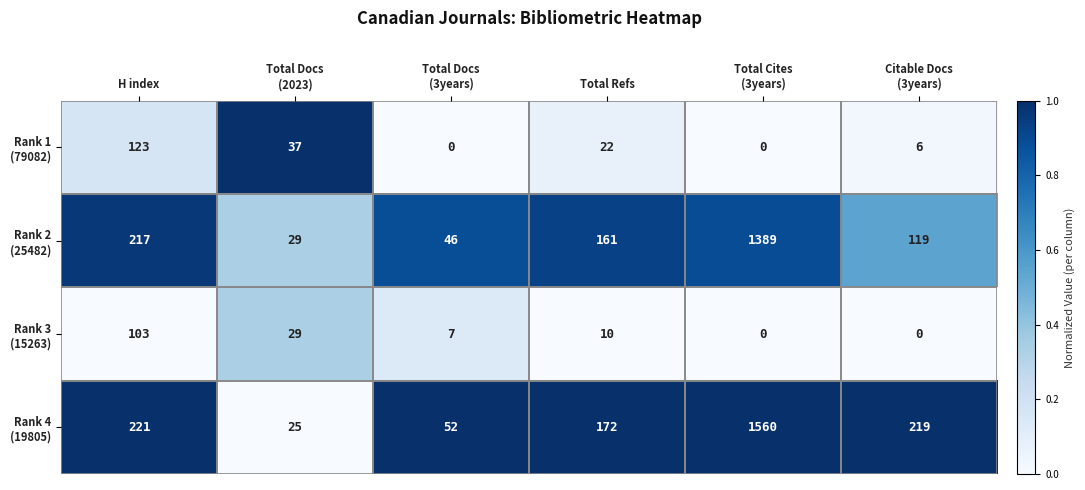

What is the difference between the highest and lowest values at Total Refs?

162